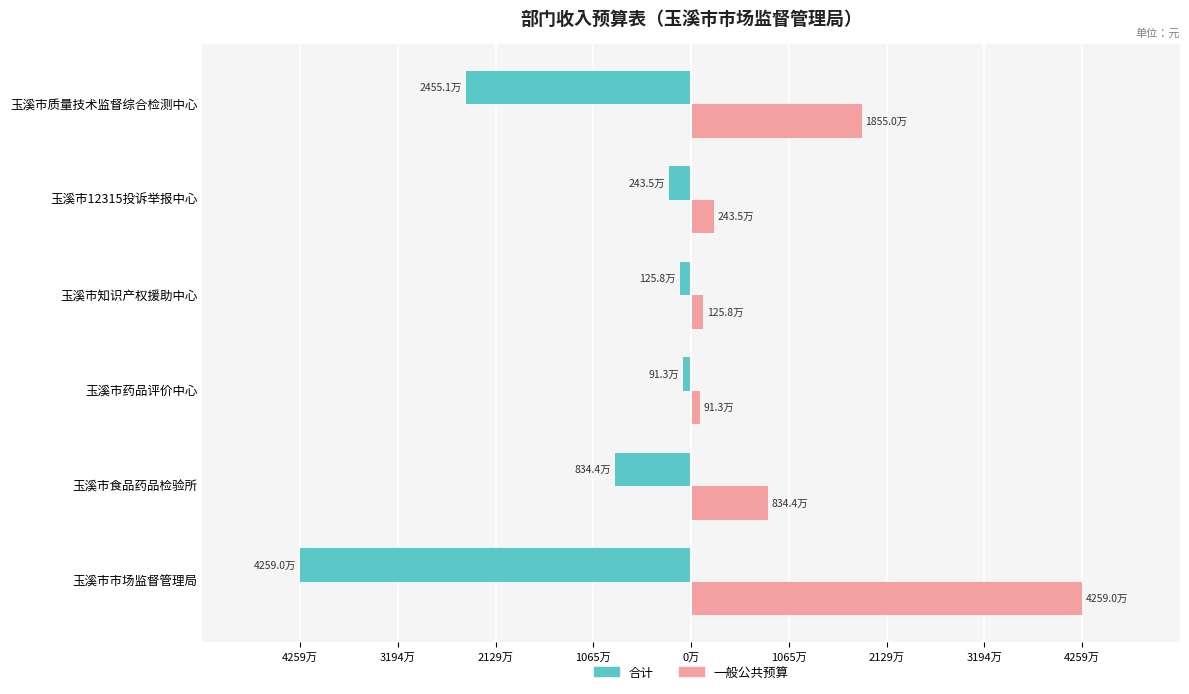

Reading left to right, what are all the values shown in this chart?

合计: -42589515.8	-8343984.3	-912972.4	-1257645.3	-2434684.8	-24550531.2
一般公共预算: 42589515.8	8343984.3	912972.4	1257645.3	2434684.8	18549931.2